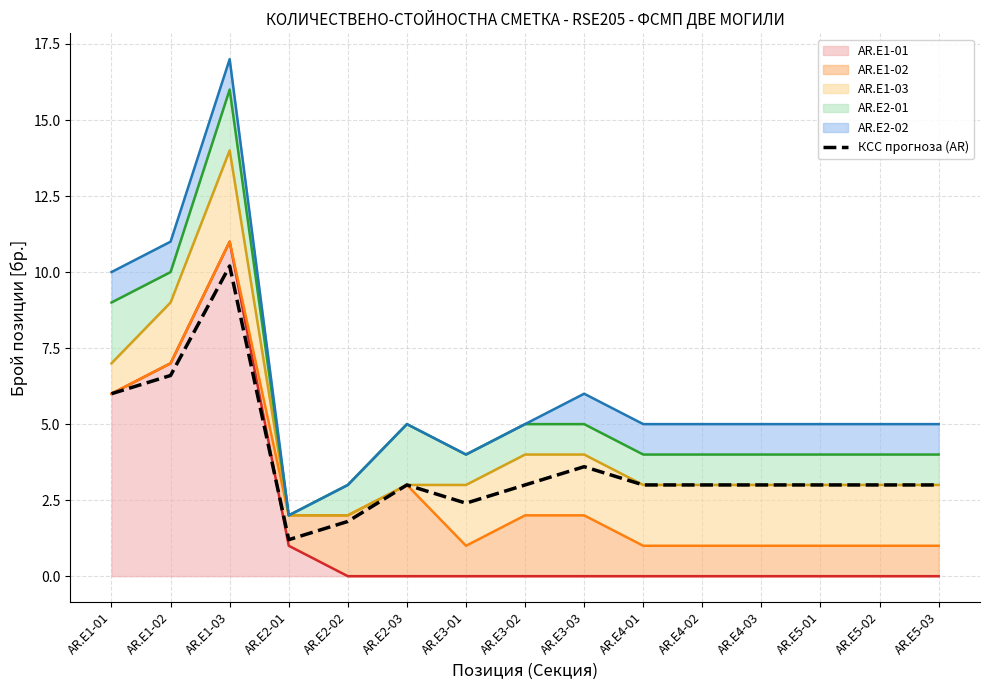

The chart shows a value of 4.3 at AR.E2-03. True or false?

False